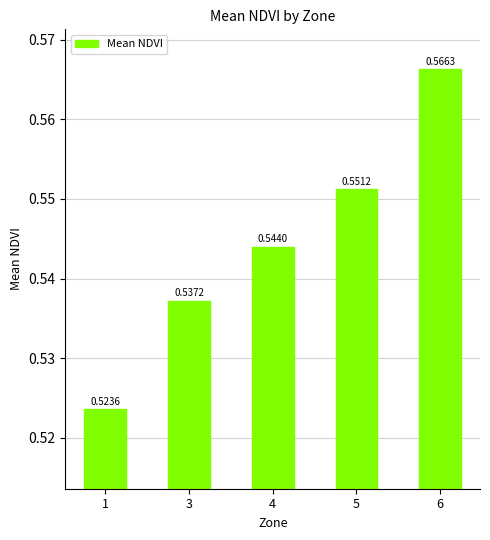

The value at 5 is 0.2. True or false?

False